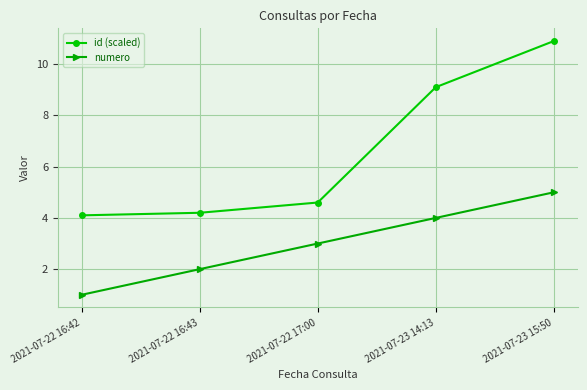

What is the value of the numero point at the 4th from the left?

4.0